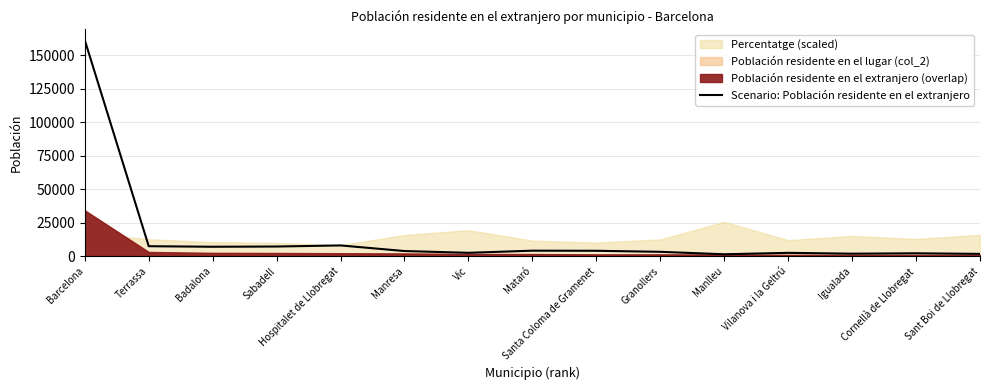

How many points are higher than both their immediate neighbors (excluding endpoints)?

4